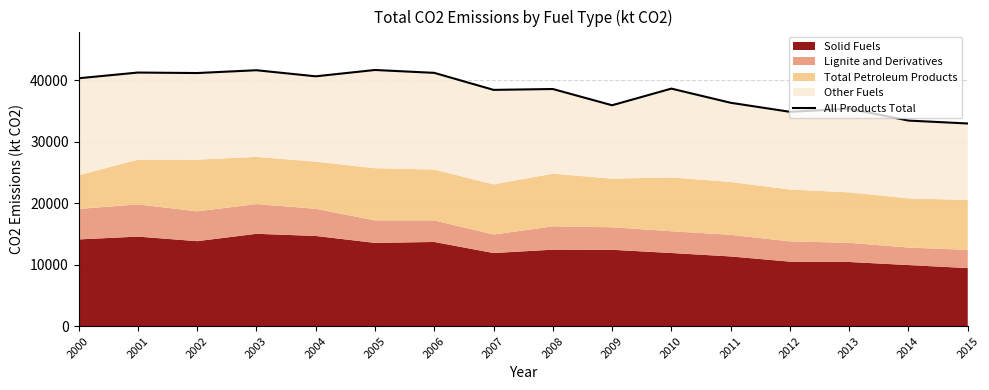

What is the ratio of the value at 2005 to the value at 2002?

1.0